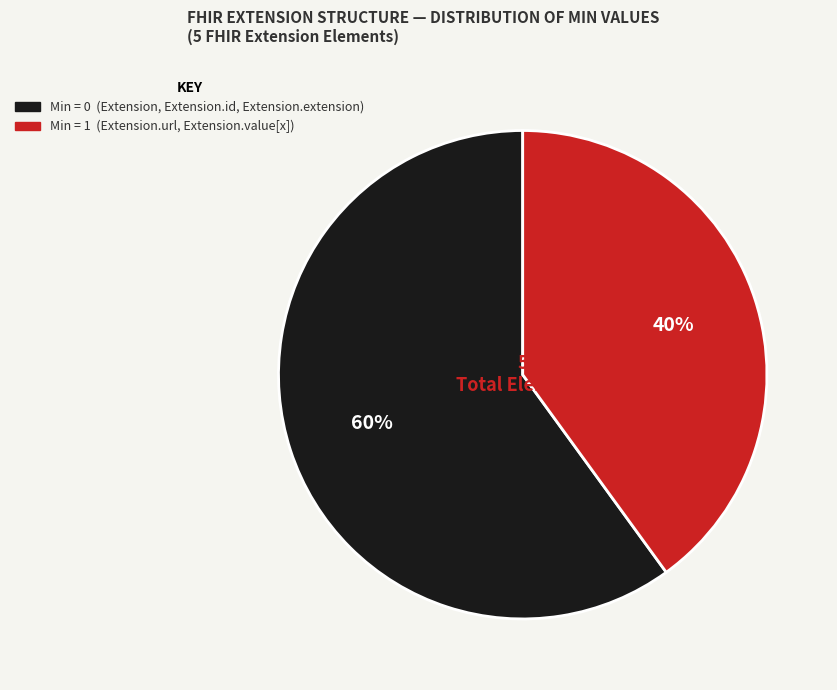

Is there a majority slice in this chart?

Yes